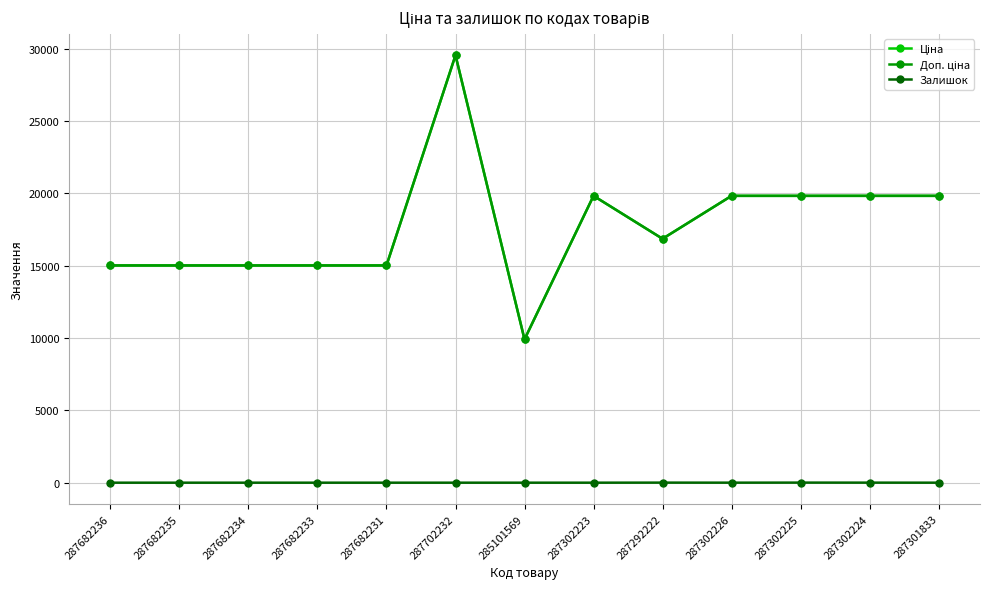

At which category is the sum across all series the highest?

287702232